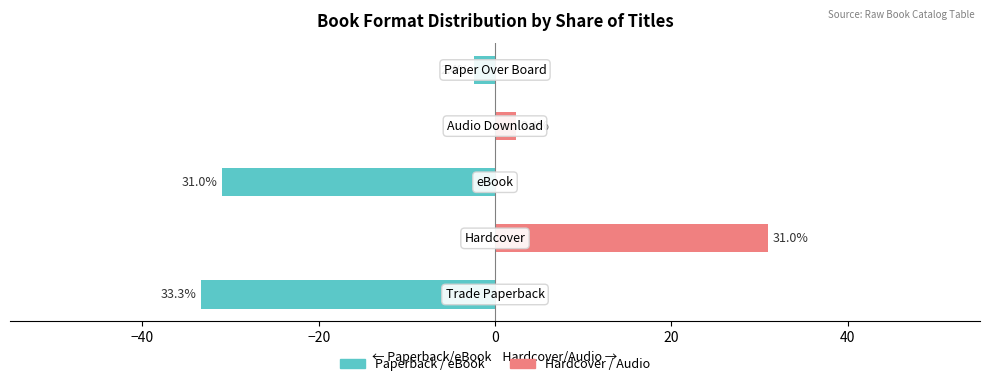

How many values in the Paperback / eBook series are below -2?

3